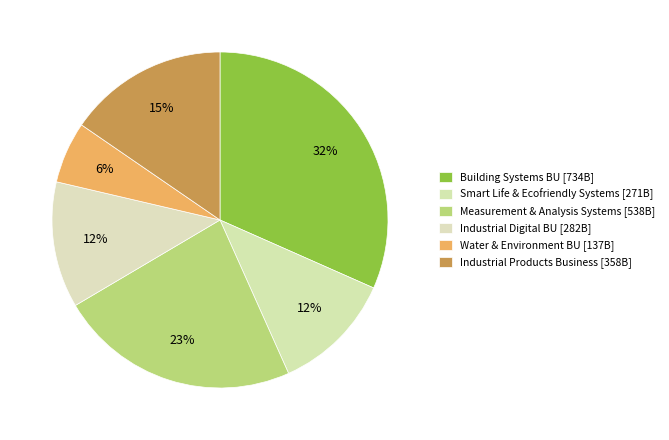

Does Industrial Digital BU account for over 50% of the chart?

No